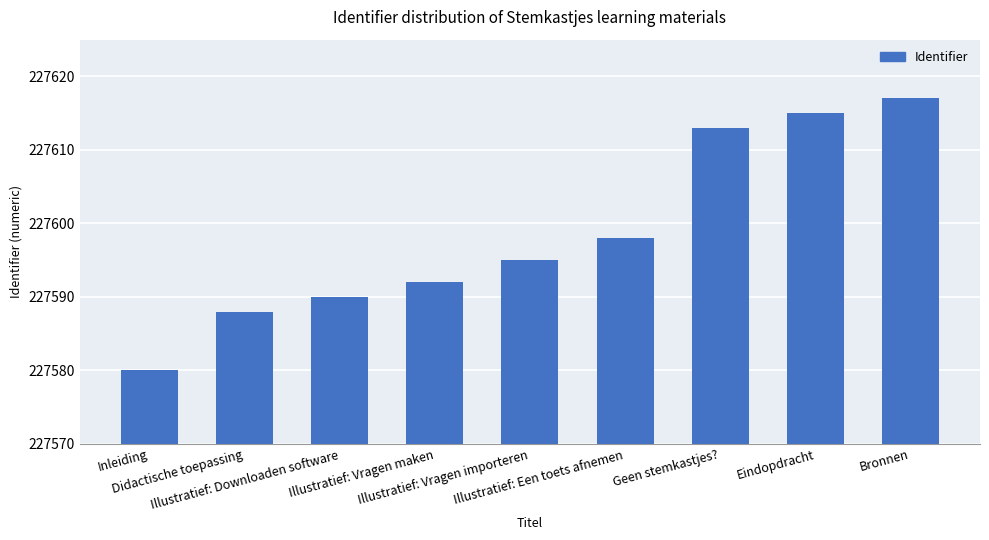

Is it true that the value at Illustratief: Vragen maken is 227592?

True